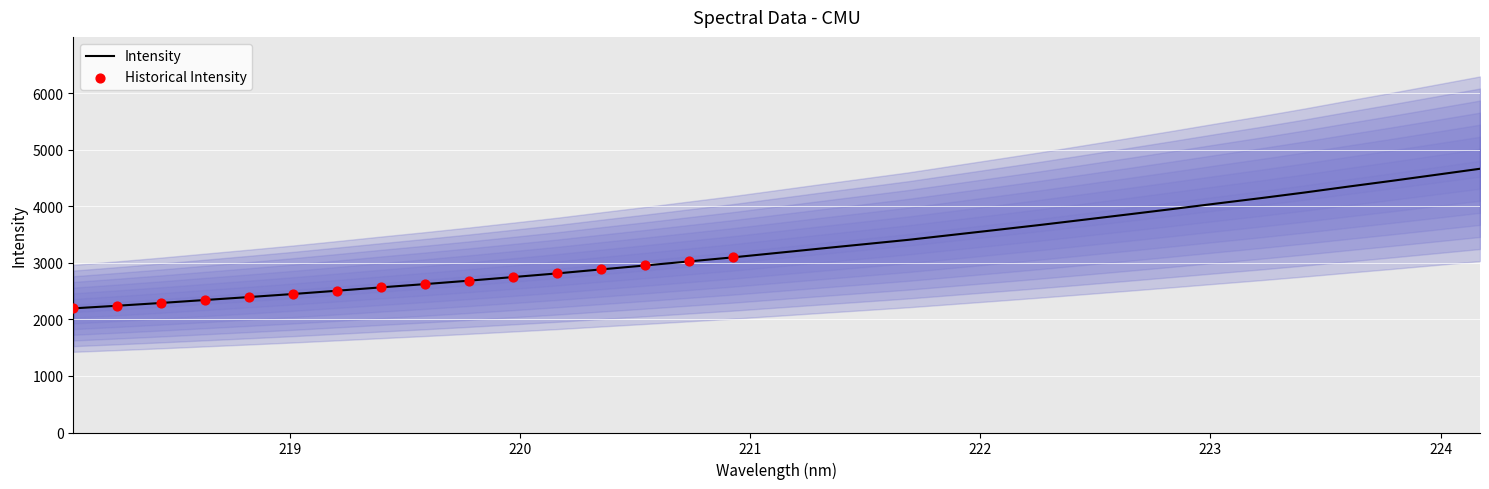

What is the minimum value for Intensity?

2195.8